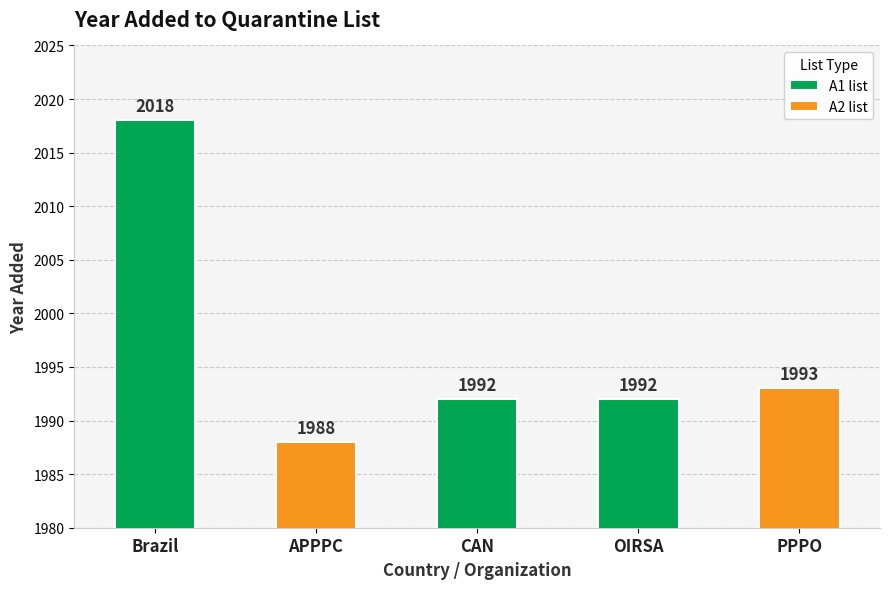

Rank the categories by value from highest to lowest.

Brazil, PPPO, CAN, OIRSA, APPPC